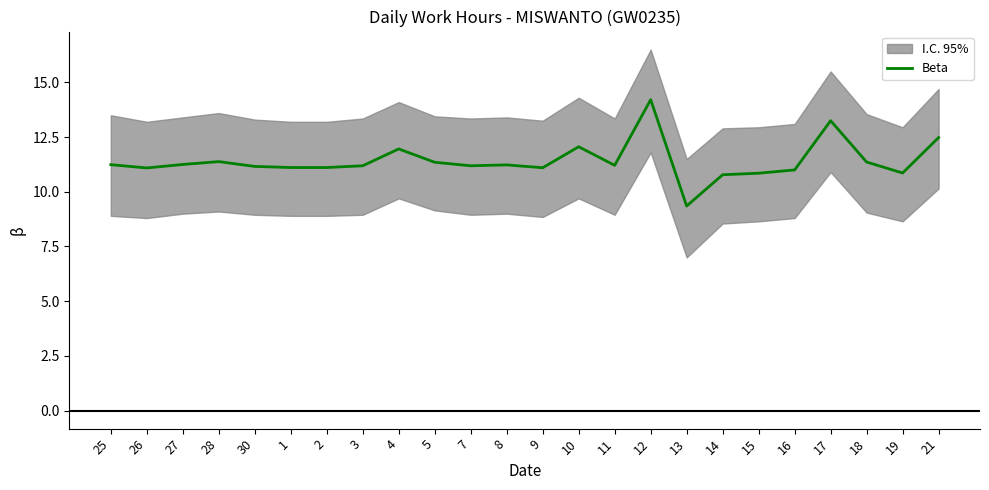

What is the label of the 14th point from the left?

10